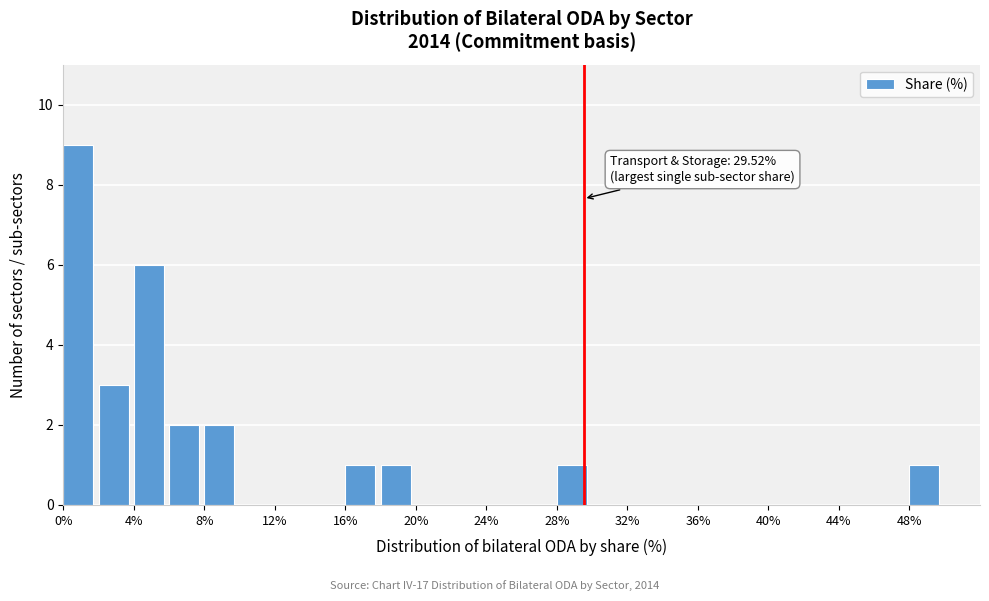

Which range on the x-axis has the tallest bar?

0 to 2